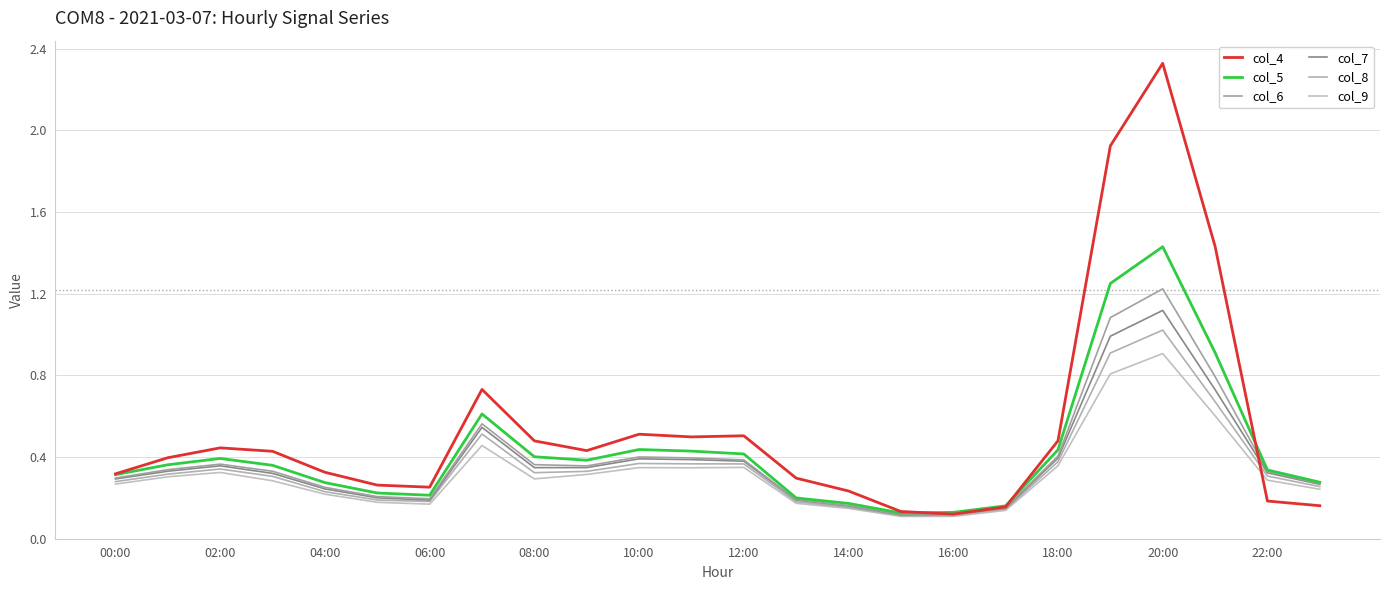

At which label does col_9 reach its peak?

20:00